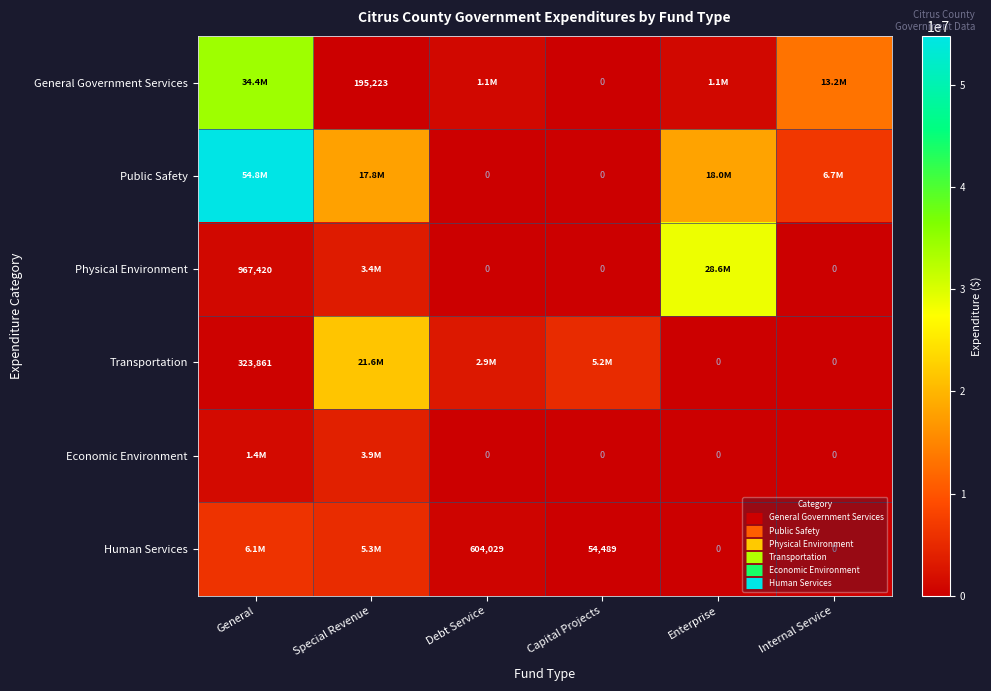

The Economic Environment series shows 0 at Debt Service. True or false?

True